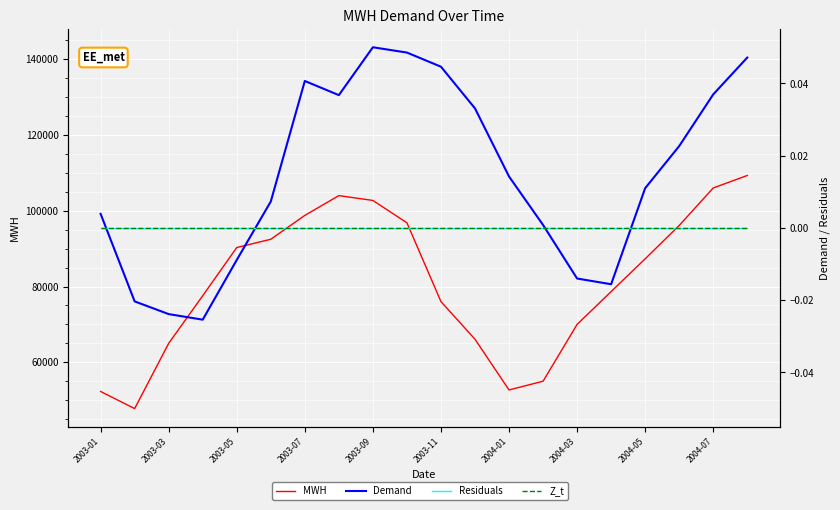

True or false: Residuals has more than 2 interior local peaks.

False